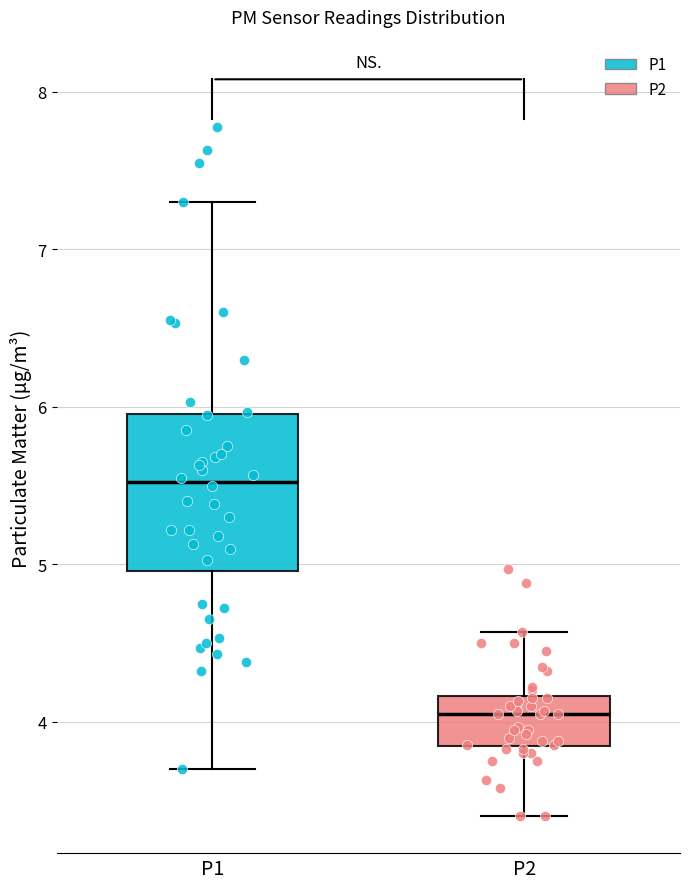

Which box has the highest median line?

P1